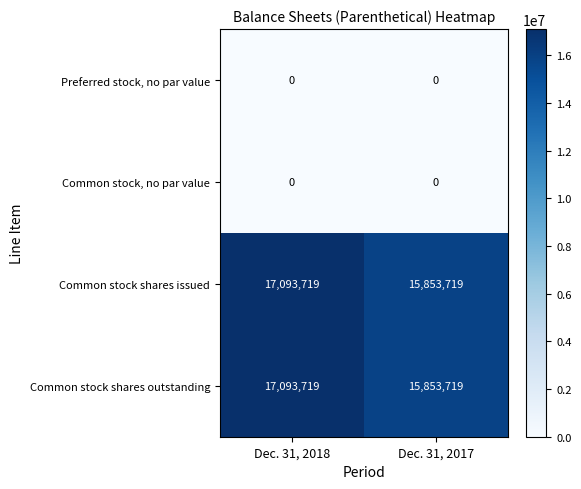

What is the difference between the highest and lowest values at Dec. 31, 2018?

17093719